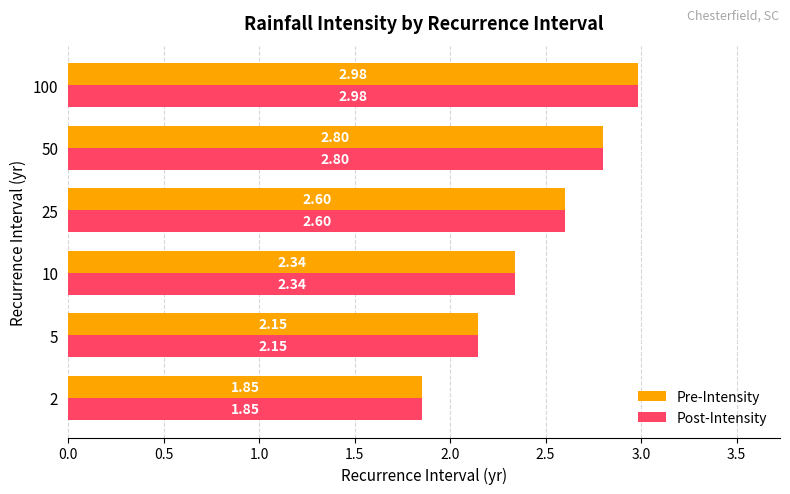

What is the sum of all Post-Intensity values?

14.7